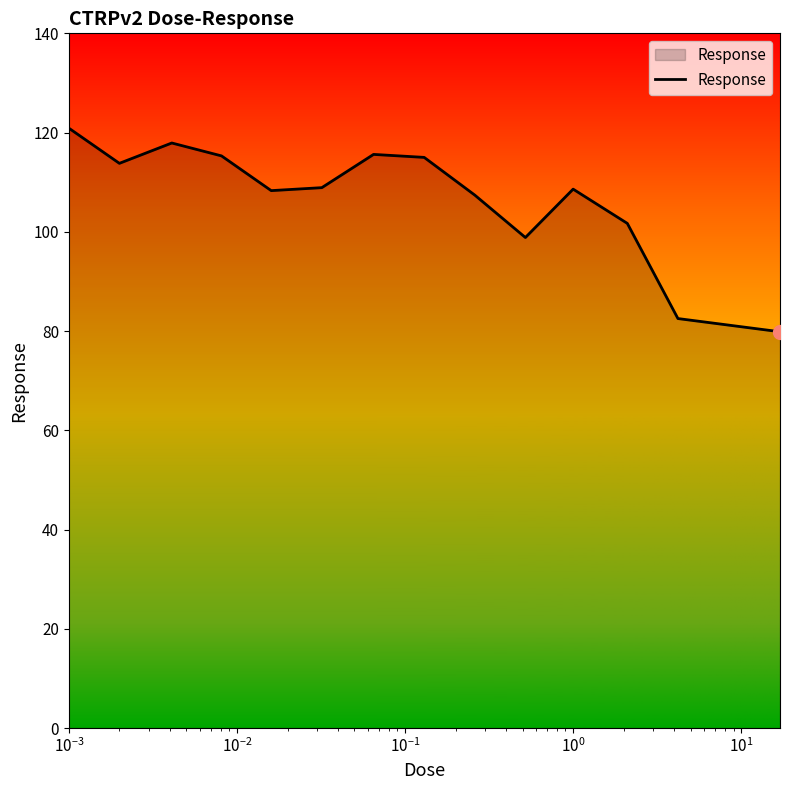

How many distinct data groups are displayed?

1